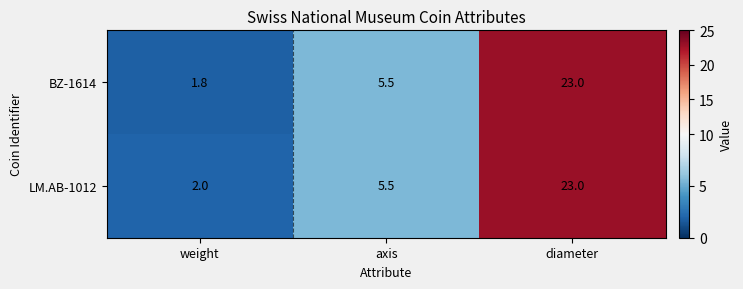

True or false: BZ-1614 has a value of 23.0 at diameter.

True